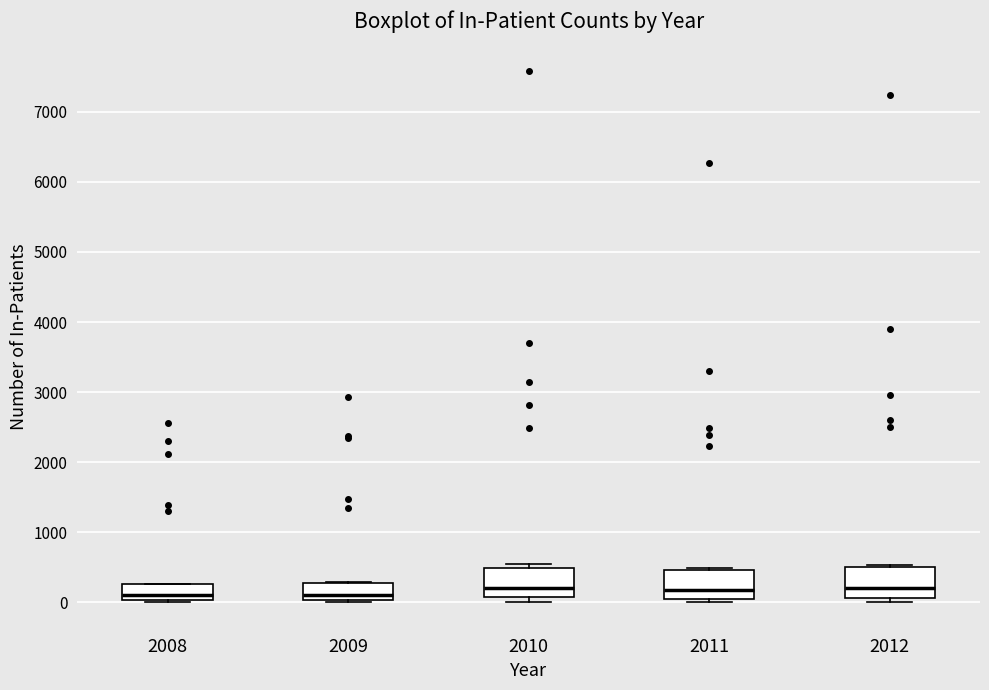

Reading left to right, read every box against the y-axis: the position of its median line, the range the box covers, and the ends of its whiskers. The values are not printed on the chart, so give them approximately, as read against the axis.

2008: median 100, box 0 to 300, whiskers 0 to 300
2009: median 100, box 0 to 300, whiskers 0 to 300
2010: median 200, box 100 to 500, whiskers 0 to 500 (just above the box's upper edge)
2011: median 200, box 0 to 500, whiskers 0 (just below the box's lower edge) to 500
2012: median 200, box 100 to 500, whiskers 0 to 500 (just above the box's upper edge)